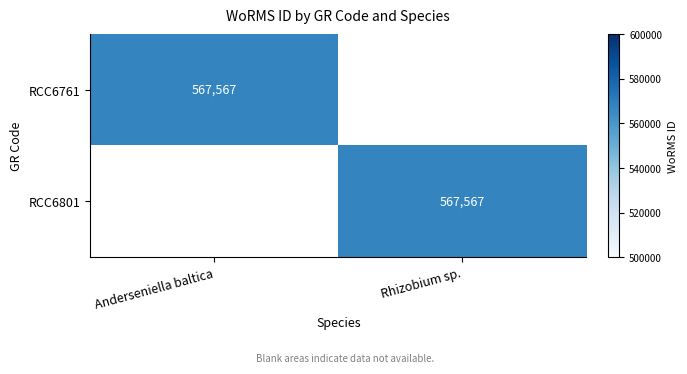

The RCC6761 series shows 567567 at Anderseniella baltica. True or false?

True